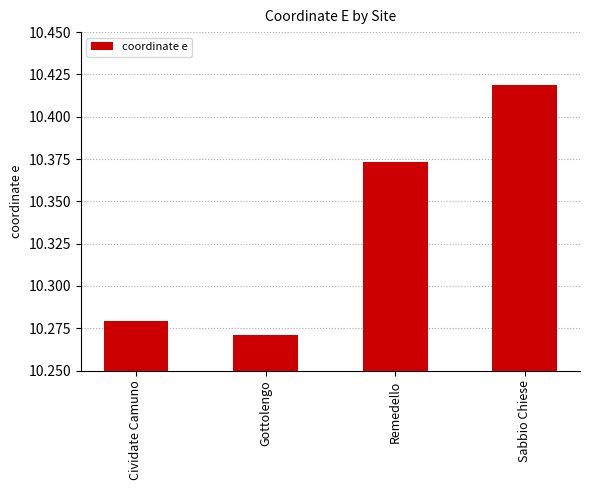

What is the label of the 4th bar from the right?

Cividate Camuno